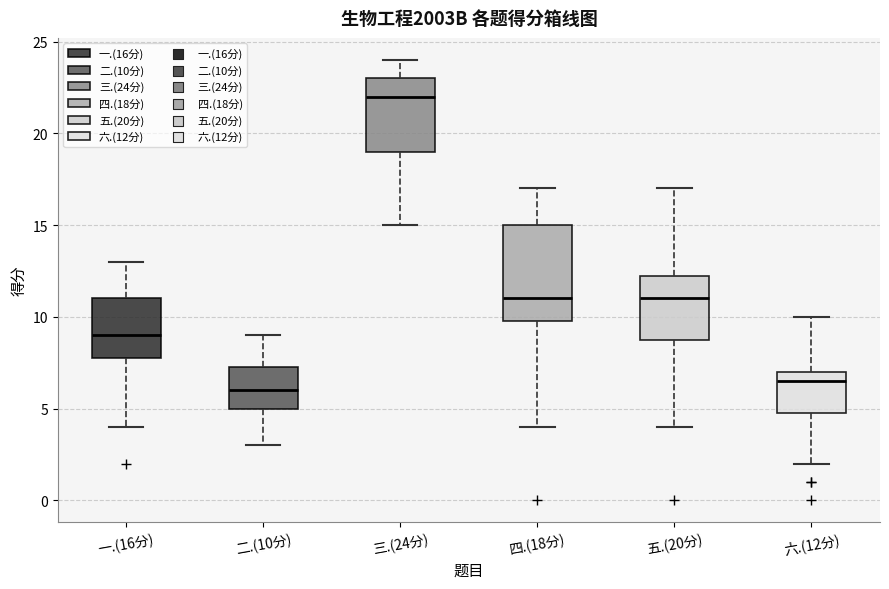

Reading left to right, transcribe this box plot: for each box, give where its median line is, the range the box spans, and where its two whiskers end, as read against the y-axis. The values are not printed on the chart, so give them approximately, as read against the axis.

一.(16分): median 9.0, box 8.0 to 11.0, whiskers 4.0 to 13.0
二.(10分): median 6.0, box 5.0 to 7.5, whiskers 3.0 to 9.0
三.(24分): median 22.0, box 19.0 to 23.0, whiskers 15.0 to 24.0
四.(18分): median 11.0, box 10.0 to 15.0, whiskers 4.0 to 17.0
五.(20分): median 11.0, box 9.0 to 12.5, whiskers 4.0 to 17.0
六.(12分): median 6.5, box 5.0 to 7.0, whiskers 2.0 to 10.0